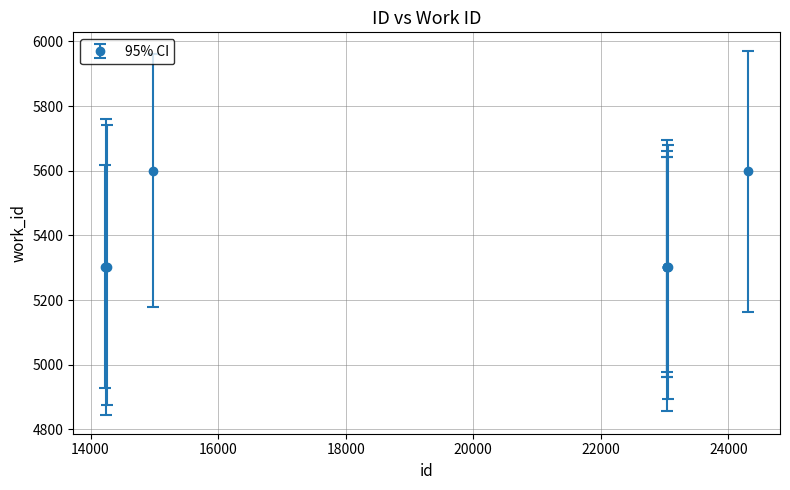

True or false: there are more than 0 points higher than both neighbors.

True